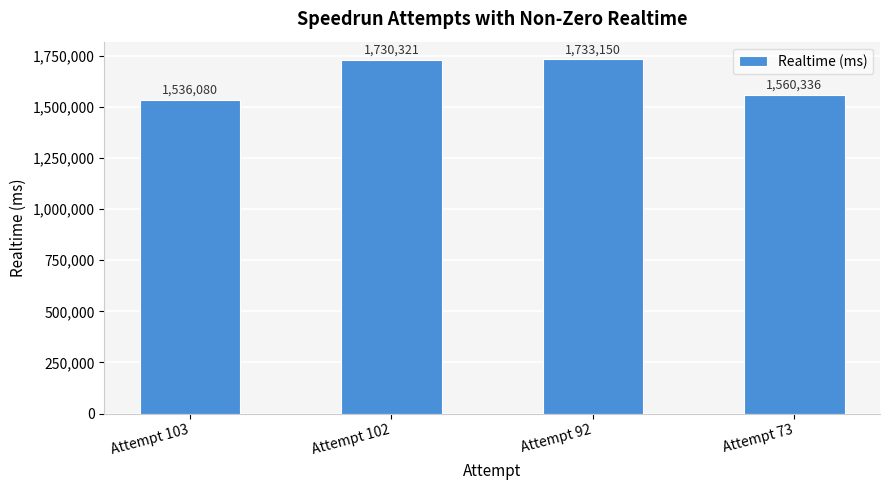

What is the ratio of the value at Attempt 73 to the value at Attempt 92?

0.9